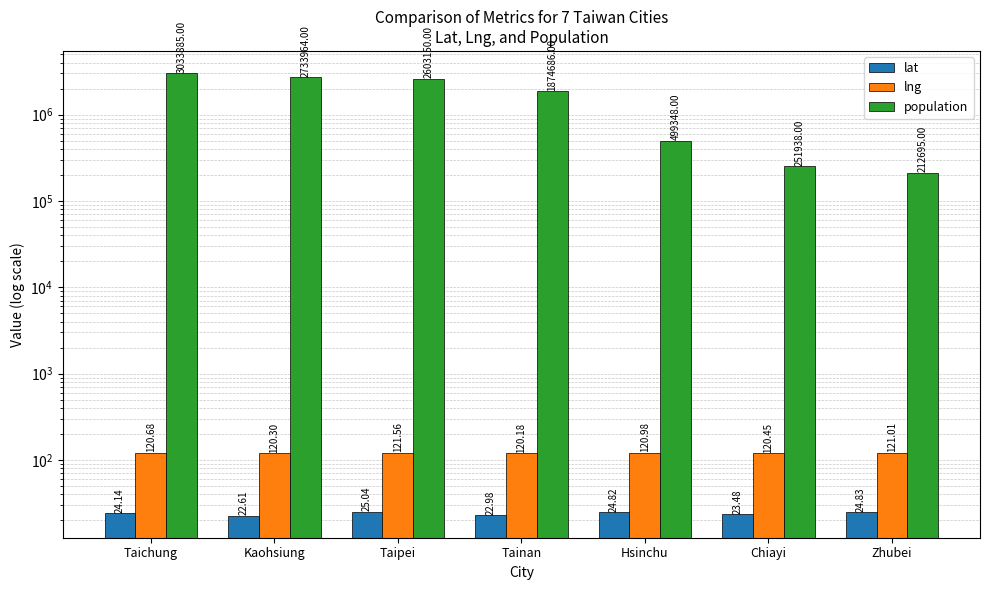

Reading left to right, what are all the values shown in this chart?

lat: 24.1	22.6	25.0	23.0	24.8	23.5	24.8
lng: 120.7	120.3	121.6	120.2	121.0	120.4	121.0
population: 3033885.0	2733964.0	2603150.0	1874686.0	499348.0	251938.0	212695.0